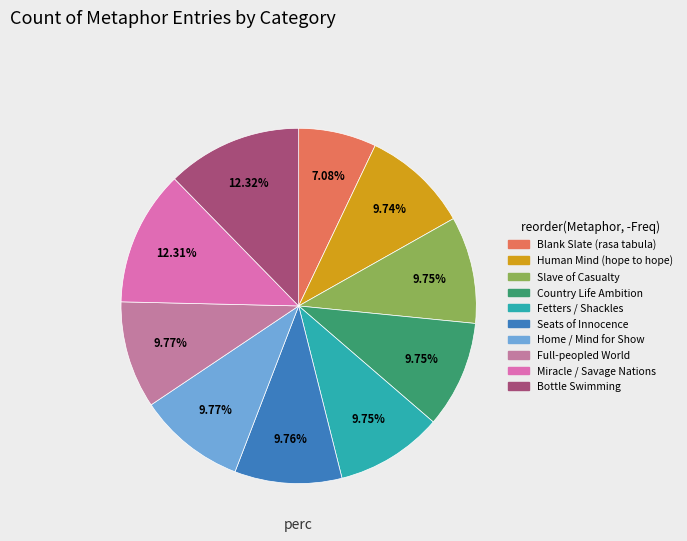

What is the change in value from Blank Slate (rasa tabula) to Home / Mind for Show?

+5090